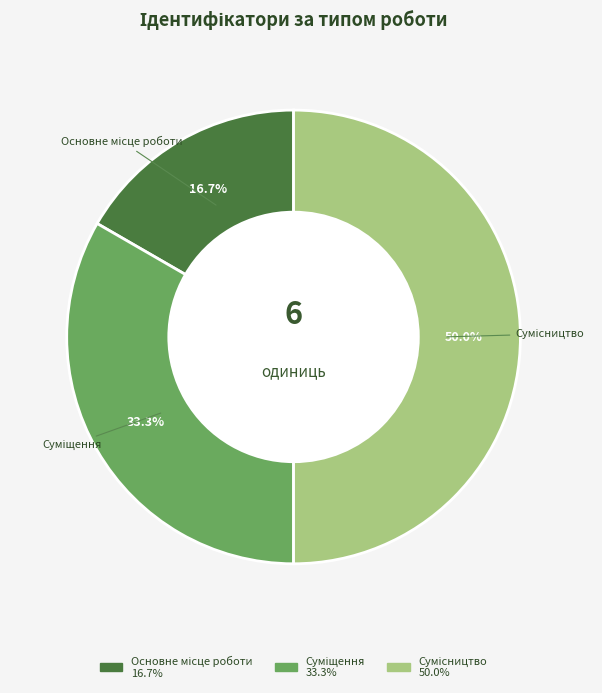

How many slices are in this pie chart?

3